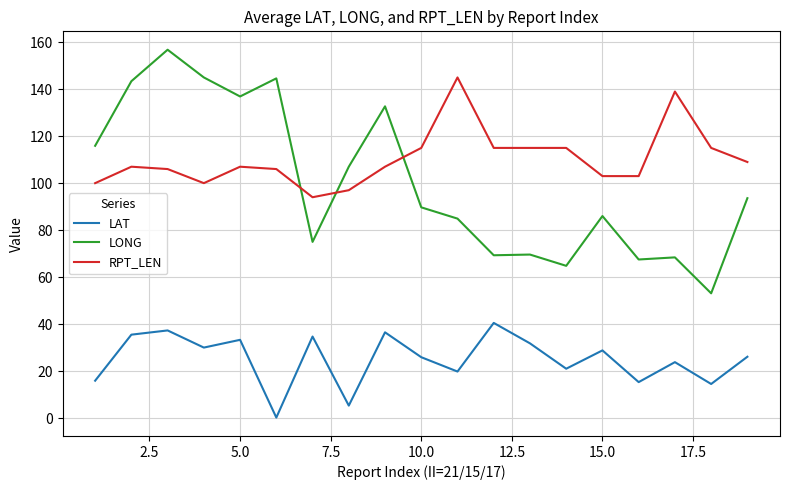

Which series has the widest spread of values?

LONG